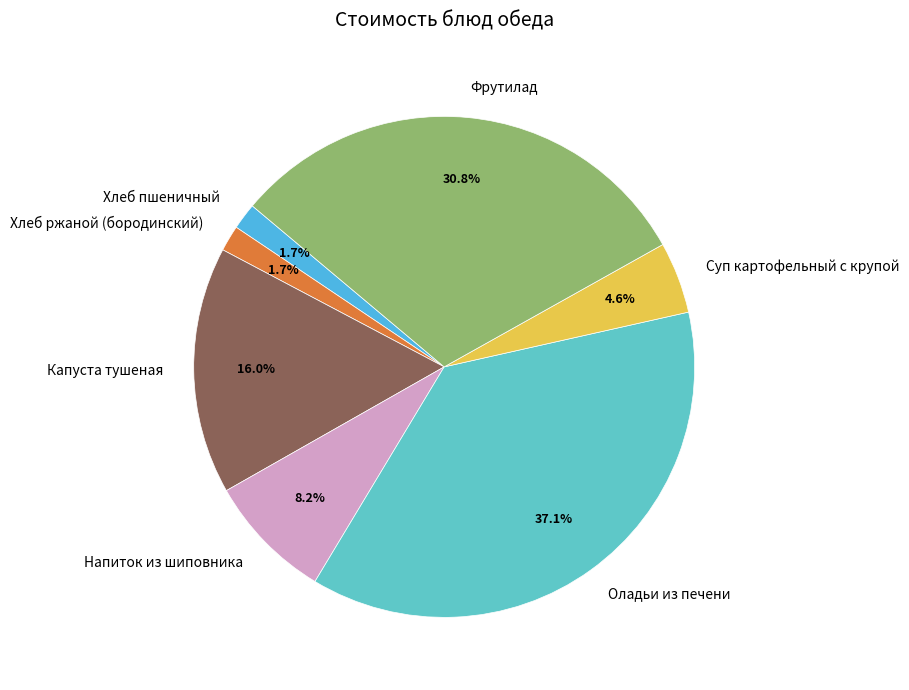

To the nearest percent, what percentage of the pie is Оладьи из печени?

37%